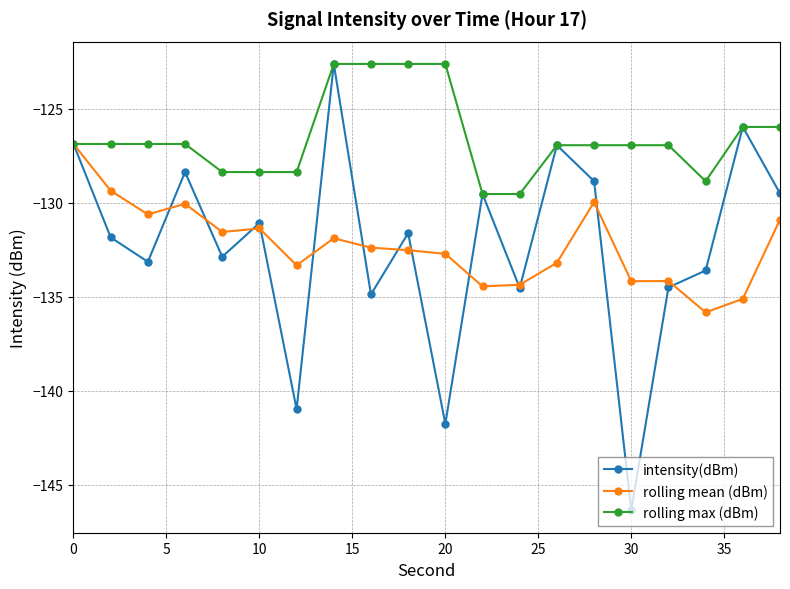

In intensity(dBm), how many points are higher than both neighbors (excluding endpoints)?

7